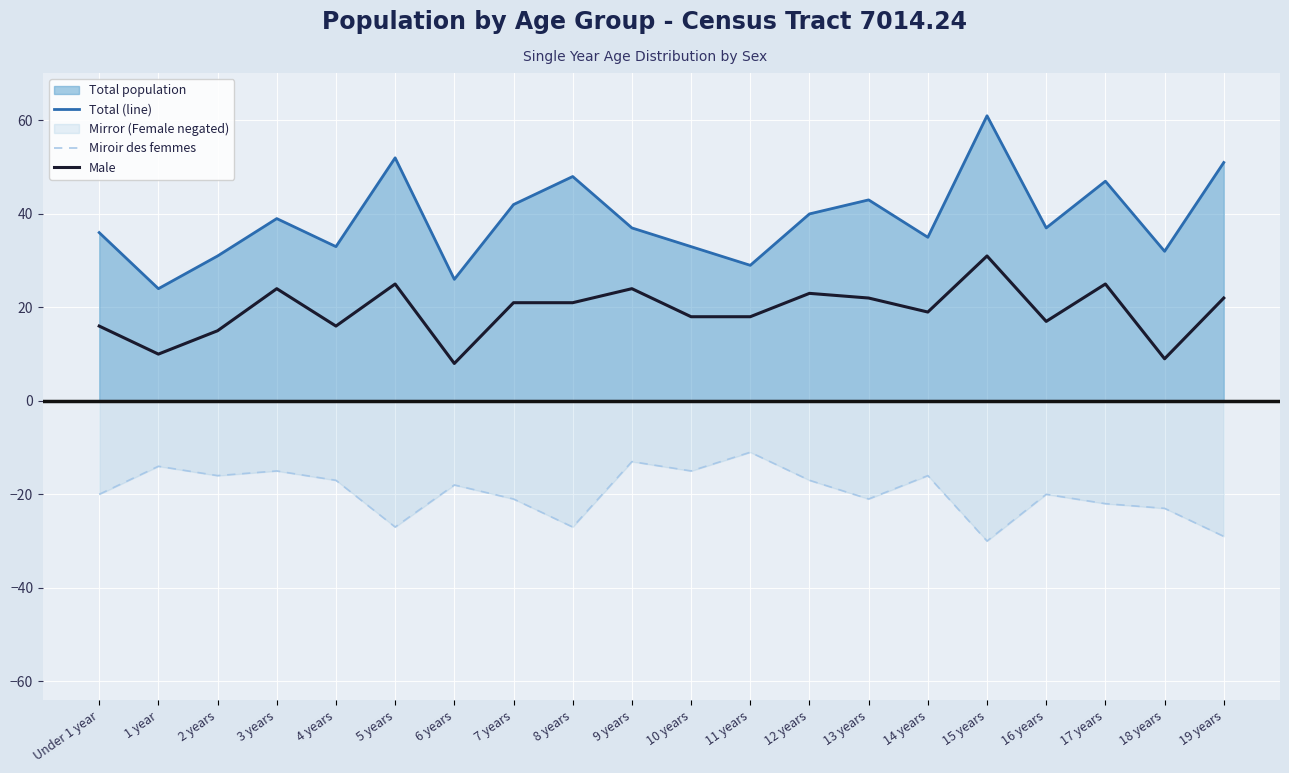

How many lines are shown in the chart?

3